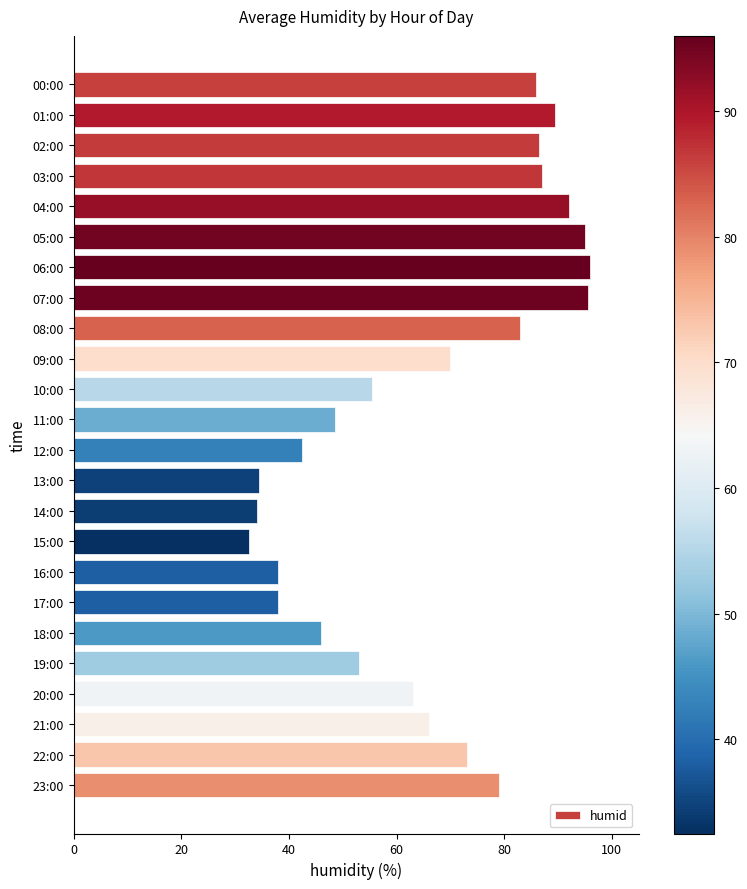

What is the difference between the maximum and minimum values?

63.5